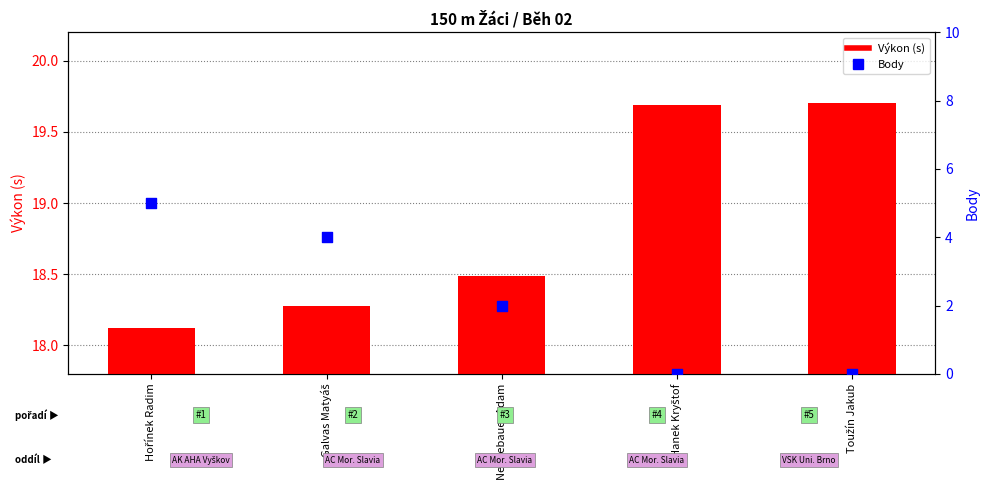

At which category is the sum across all series the highest?

Hořínek Radim